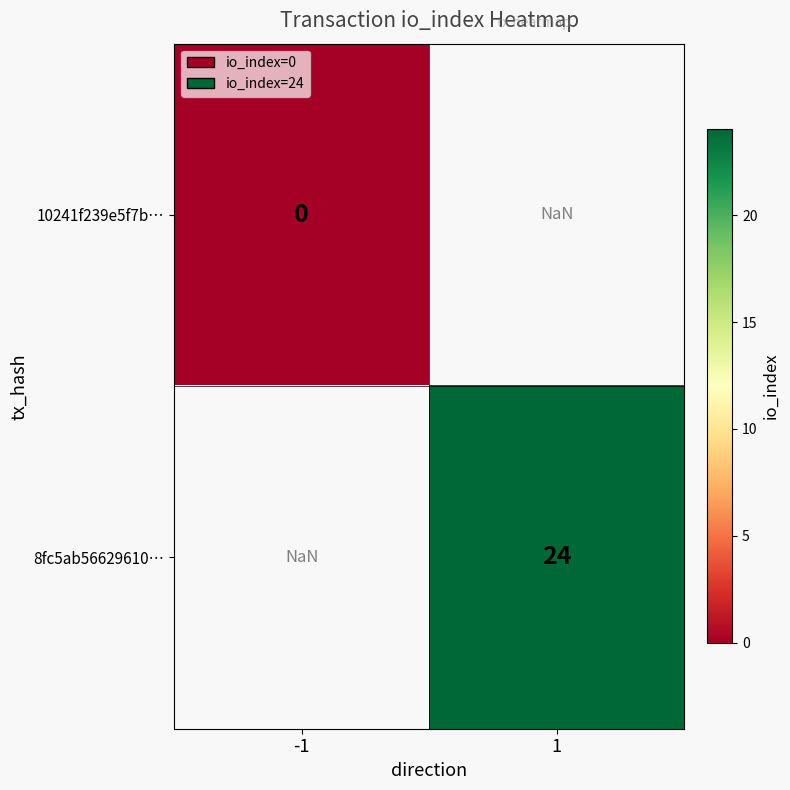

The 8fc5ab56629610… series shows 24.0 at 1. True or false?

True